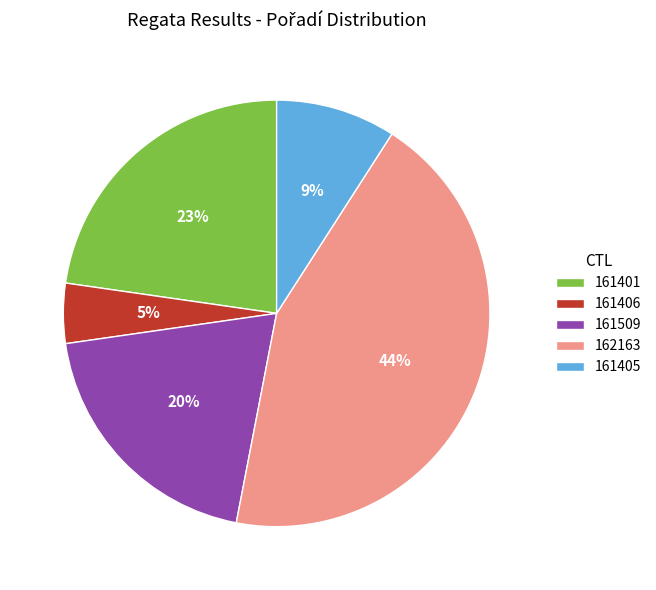

Is the sum of 162163 and 161401 greater than half?

Yes